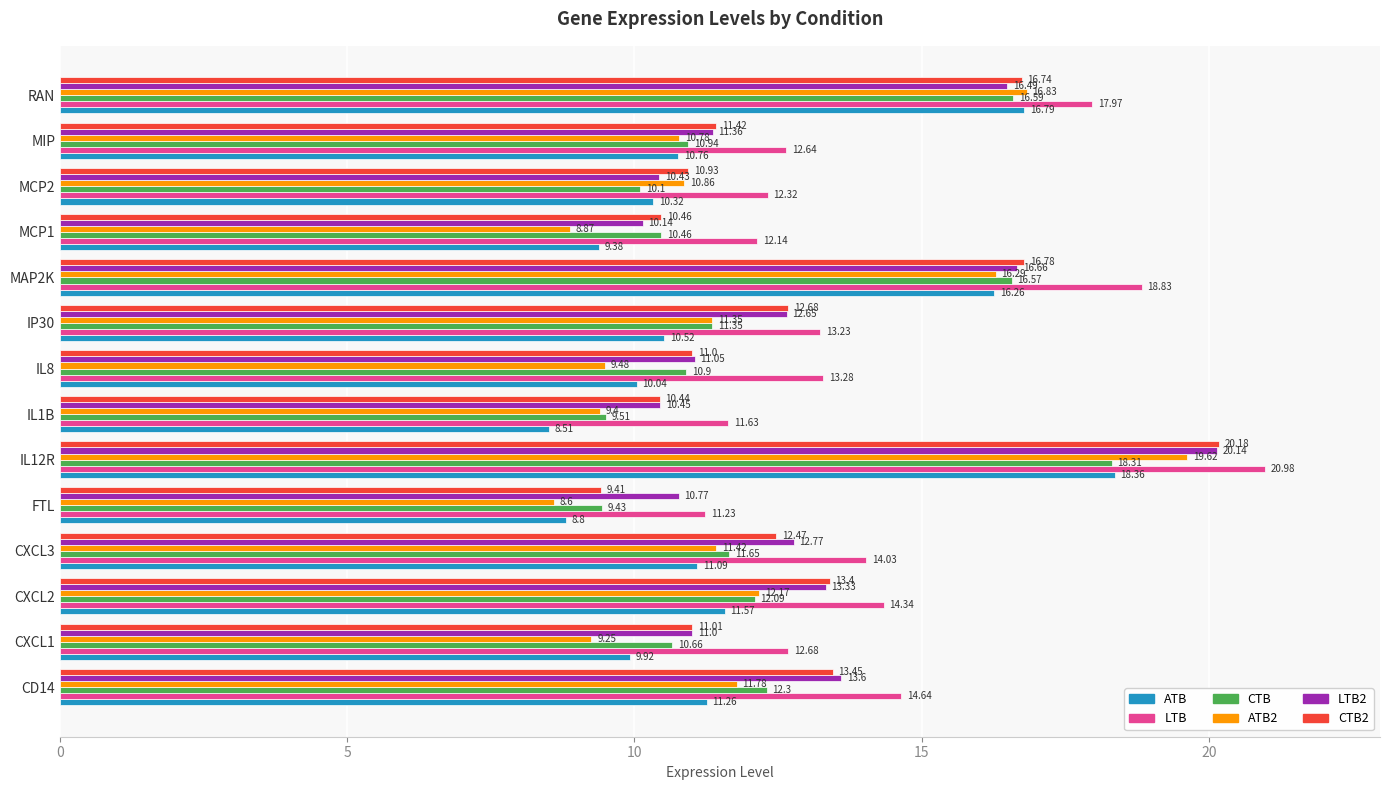

At how many categories does at least one series exceed 9?

14